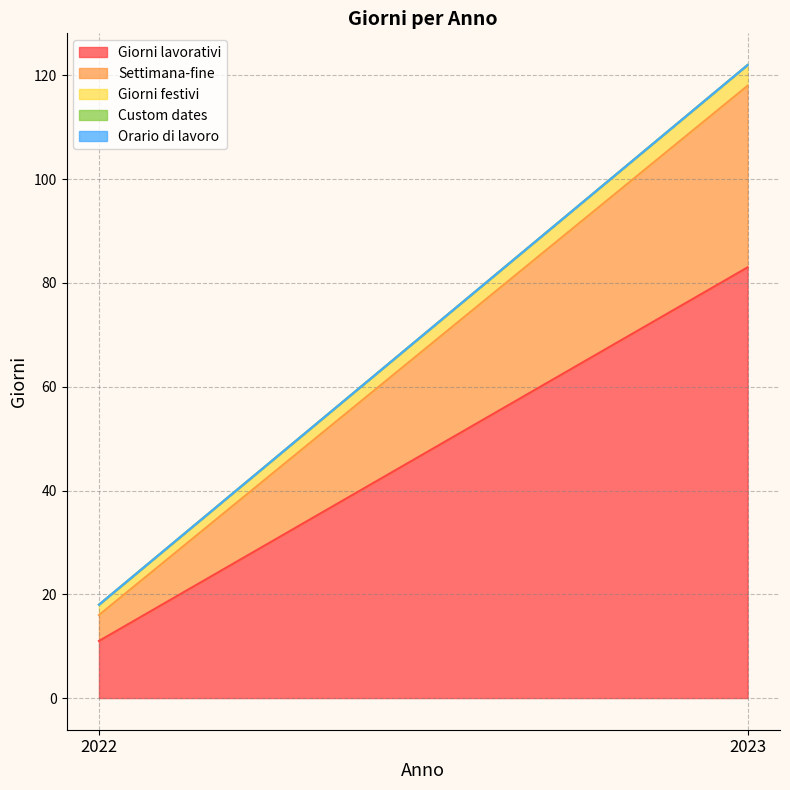

Reading left to right, list all the values displayed in this chart.

Giorni lavorativi: 11	83
Settimana-fine: 5	35
Giorni festivi: 2	4
Custom dates: 0	0
Orario di lavoro: 0	0